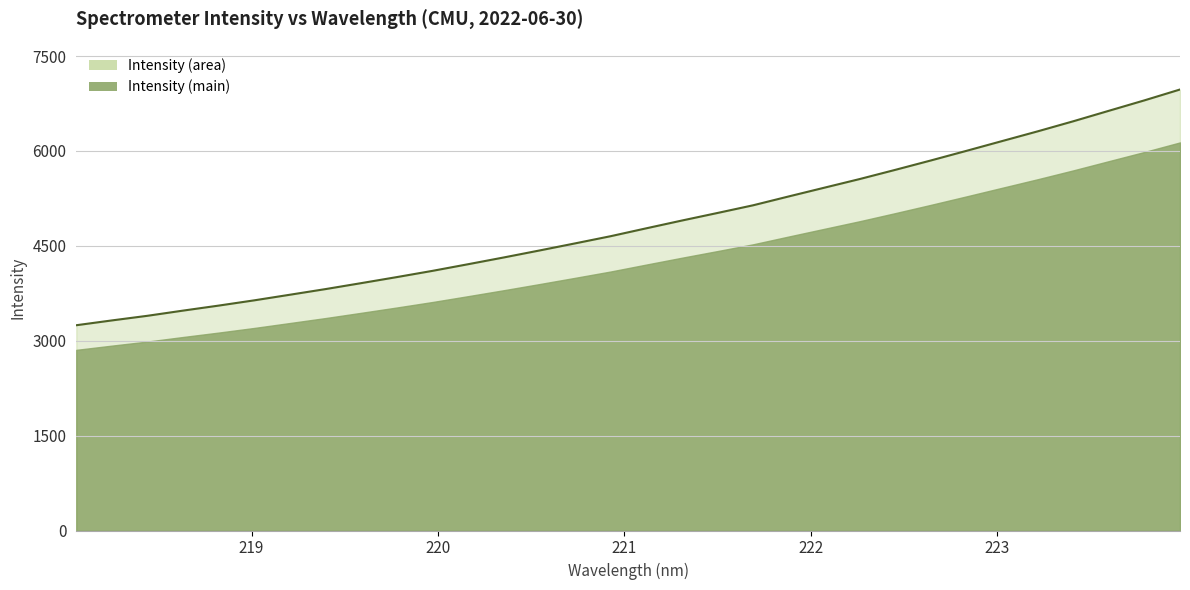

Reading right to left, extract all data points from this chart.

6970.6	6799.0	6634.2	6468.6	6309.5	6155.8	6001.6	5849.6	5701.2	5556.0	5418.3	5280.3	5140.4	5019.0	4899.4	4776.6	4652.1	4538.2	4426.1	4316.1	4209.4	4104.4	4005.9	3910.4	3816.4	3727.1	3638.6	3555.3	3476.0	3394.0	3320.6	3244.6